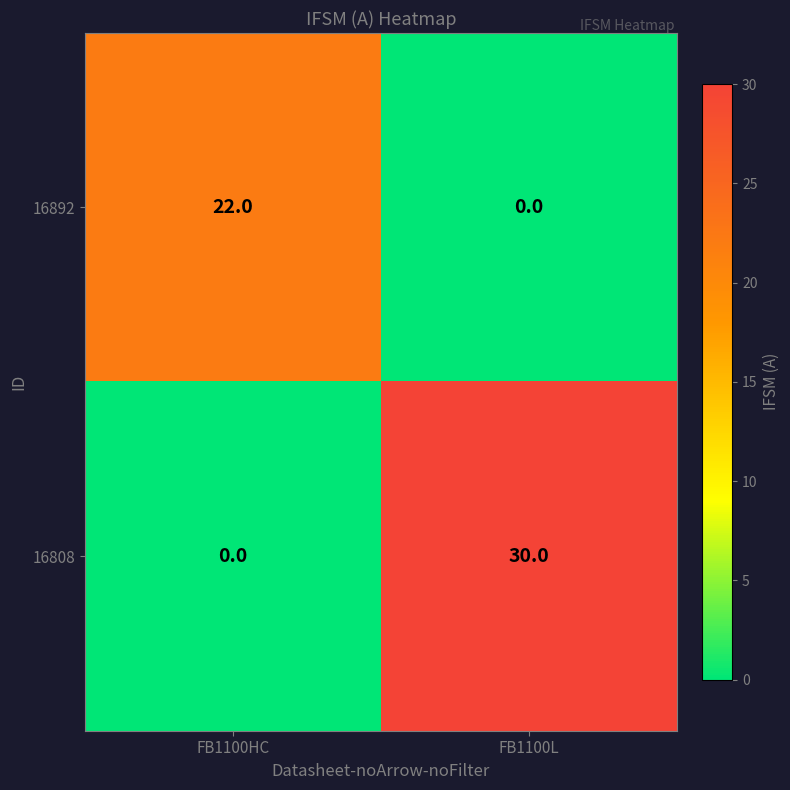

What is the greatest value displayed?

30